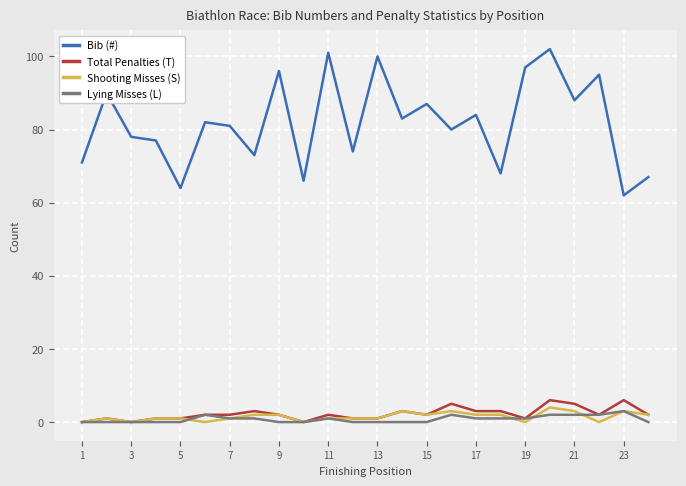

What is the highest value of the Bib (#) series?

102